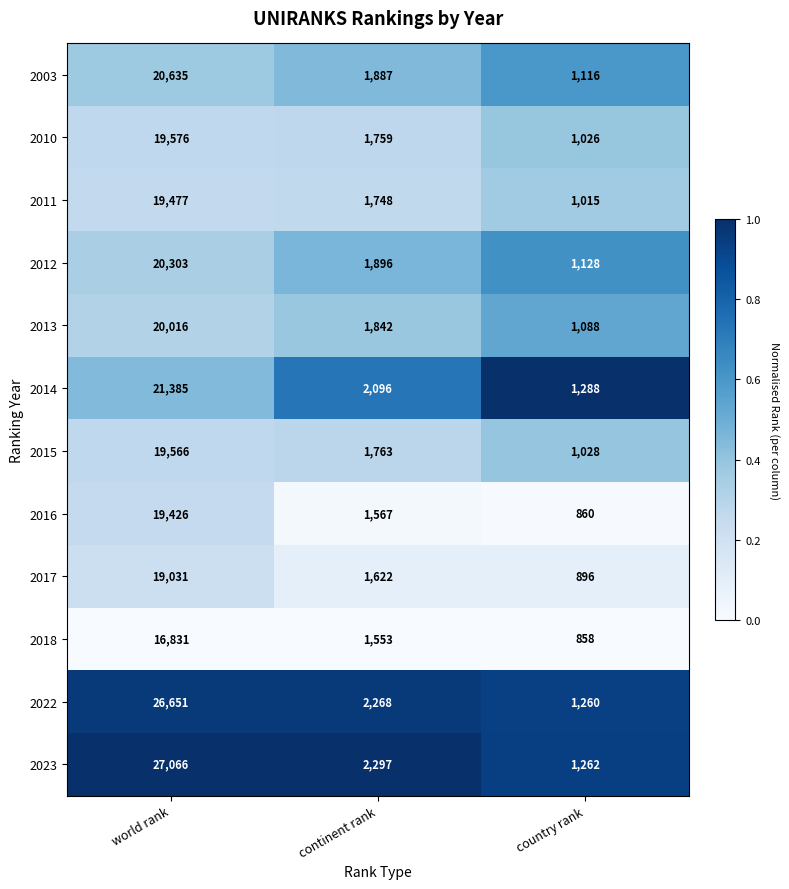

At world rank, list the series in order from smallest to largest.

2018, 2017, 2016, 2011, 2015, 2010, 2013, 2012, 2003, 2014, 2022, 2023